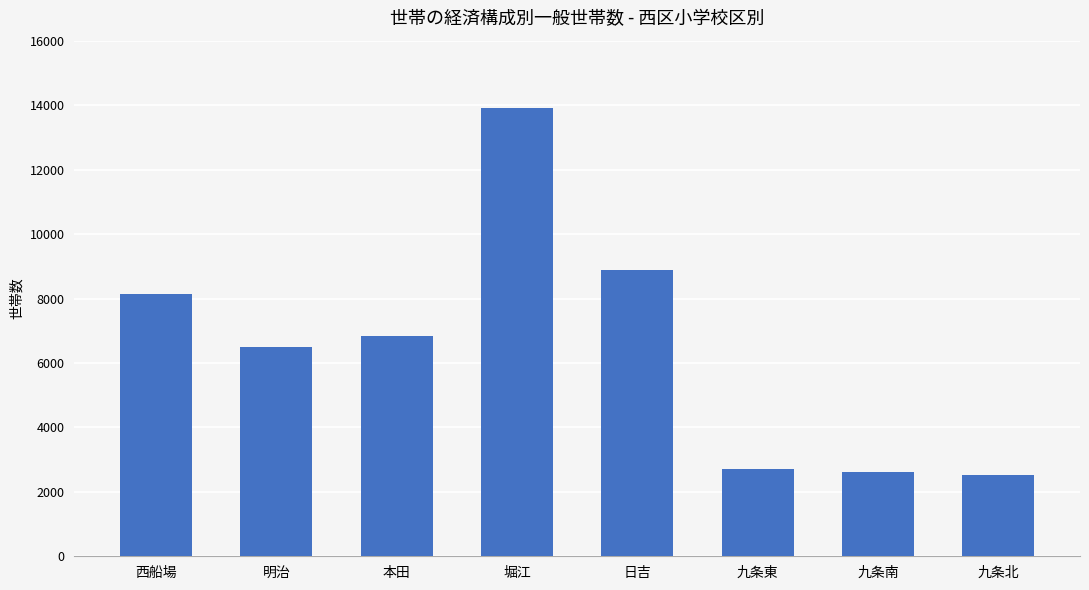

What is the minimum value shown in the chart?

2533